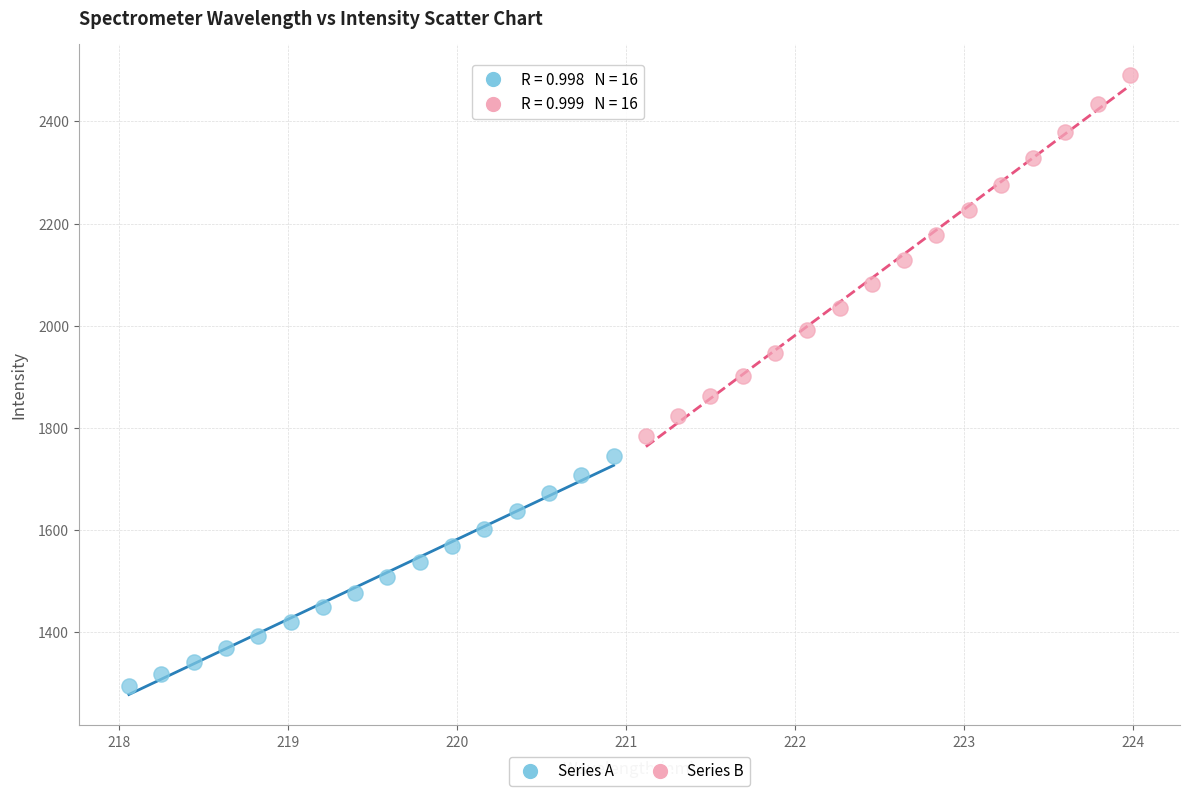

Which series has the largest Y range (max minus min)?

Series B